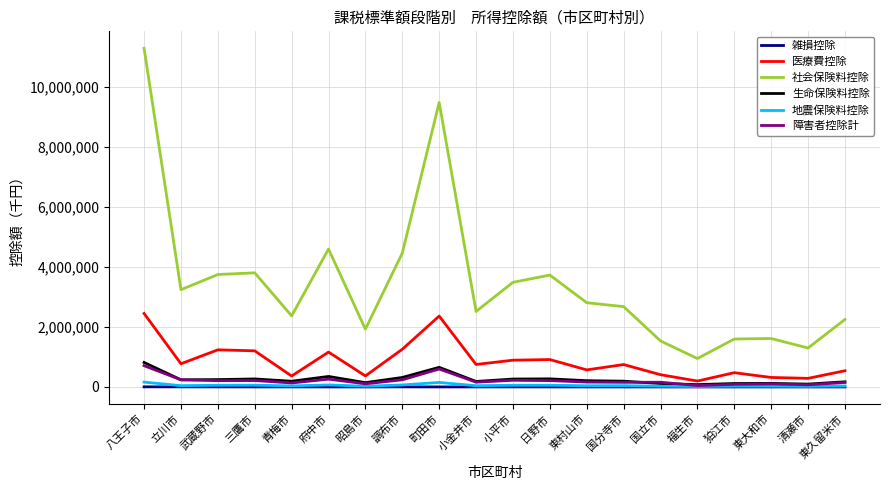

Is the value of 地震保険料控除 at 東大和市 greater than the value of 社会保険料控除 at 福生市?

No